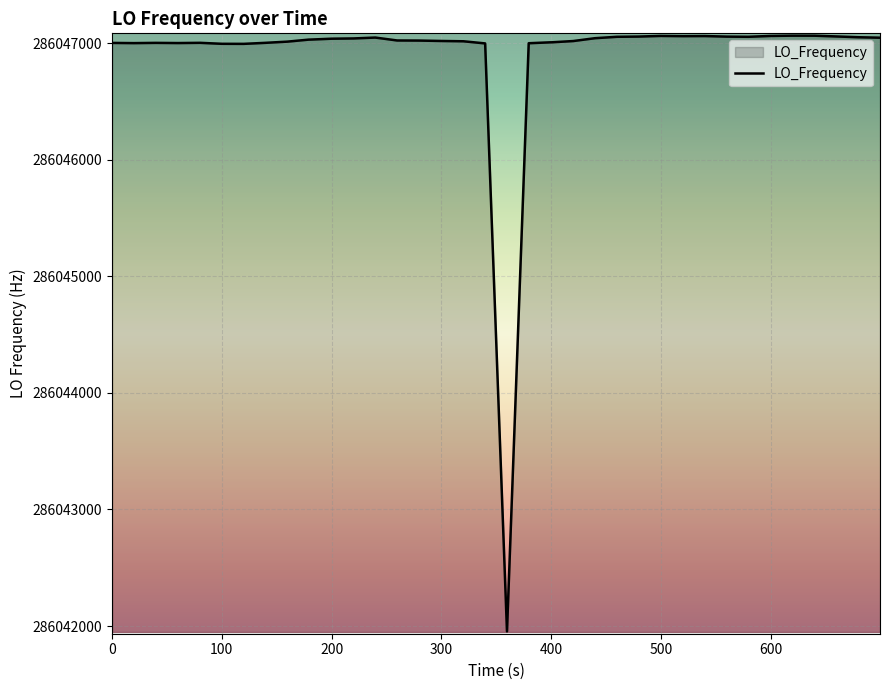

What is the greatest value displayed?

286047063.8